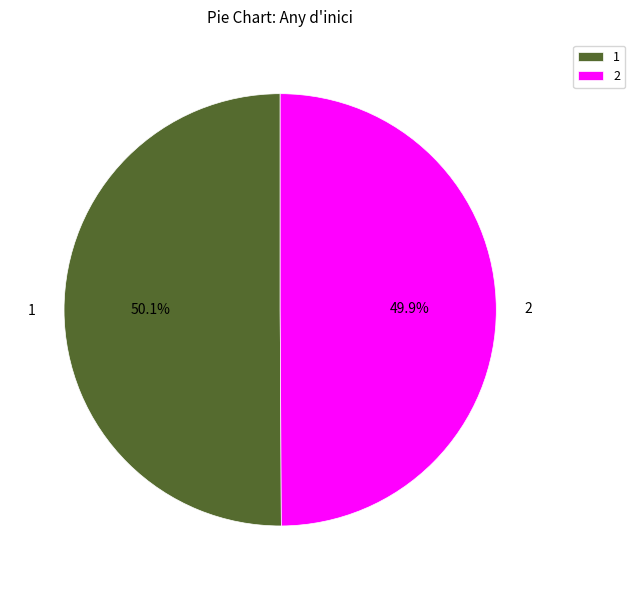

Combined, what portion of the pie is 2 and 1?

100.0%